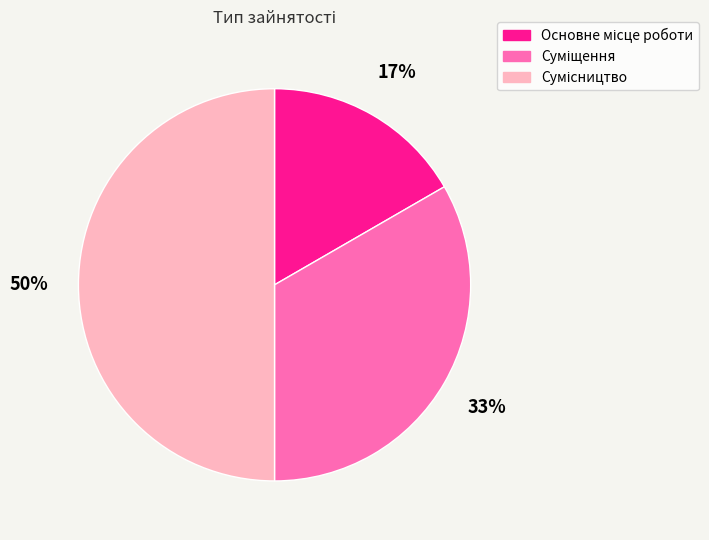

To the nearest percent, what is the difference between the largest and smallest slice percentages?

33%